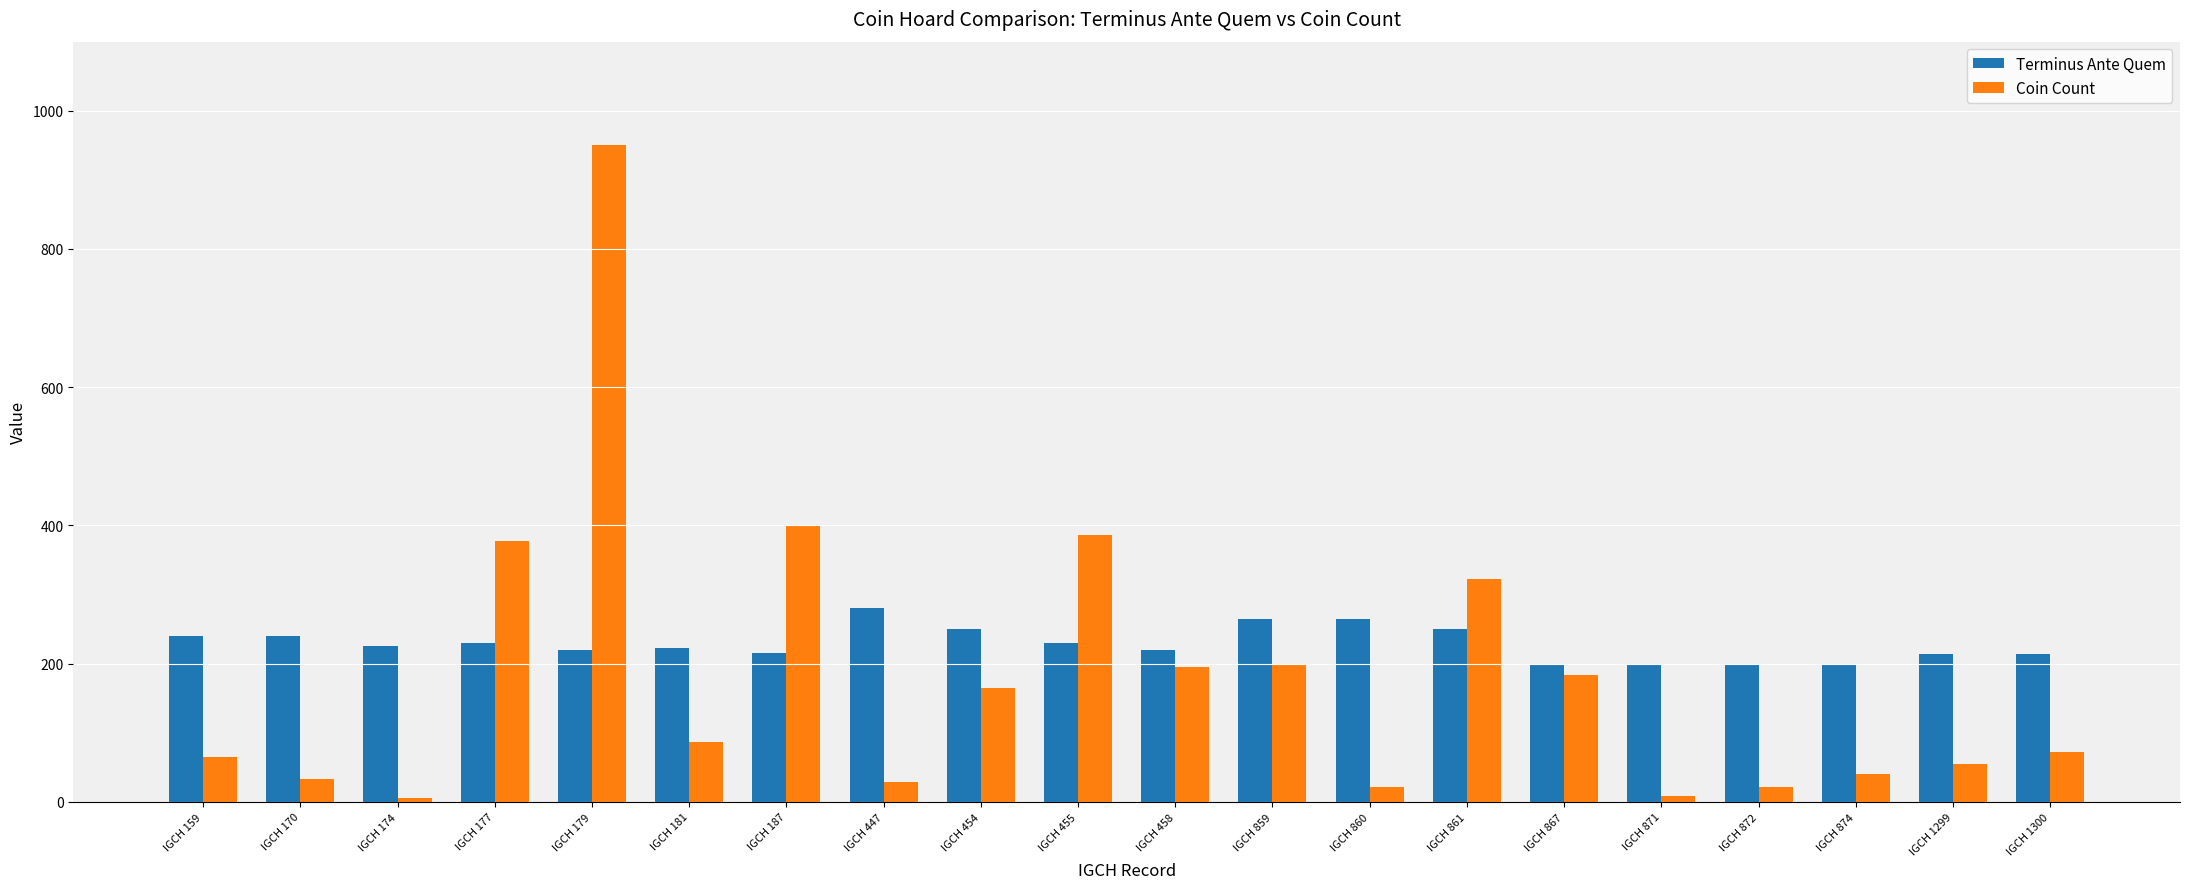

Count the number of data series in this chart.

2